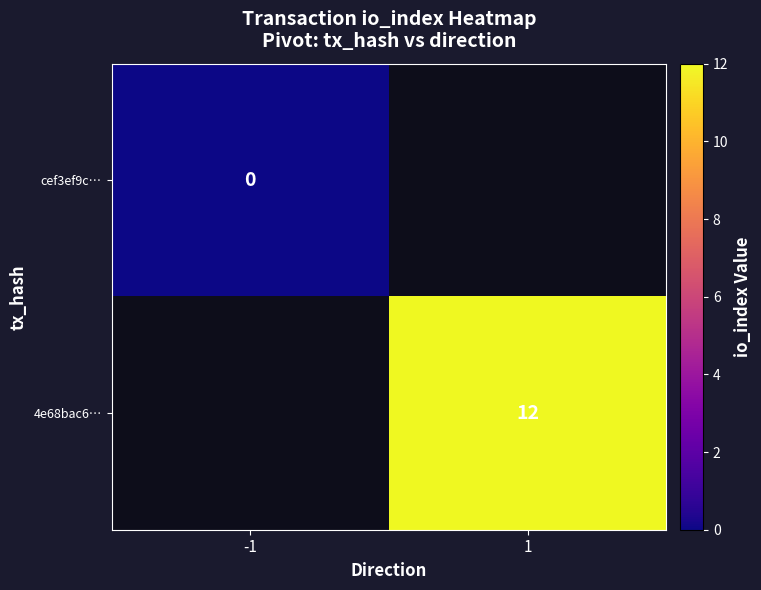

True or false: 4e68bac6… has a value of 17 at 1.

False